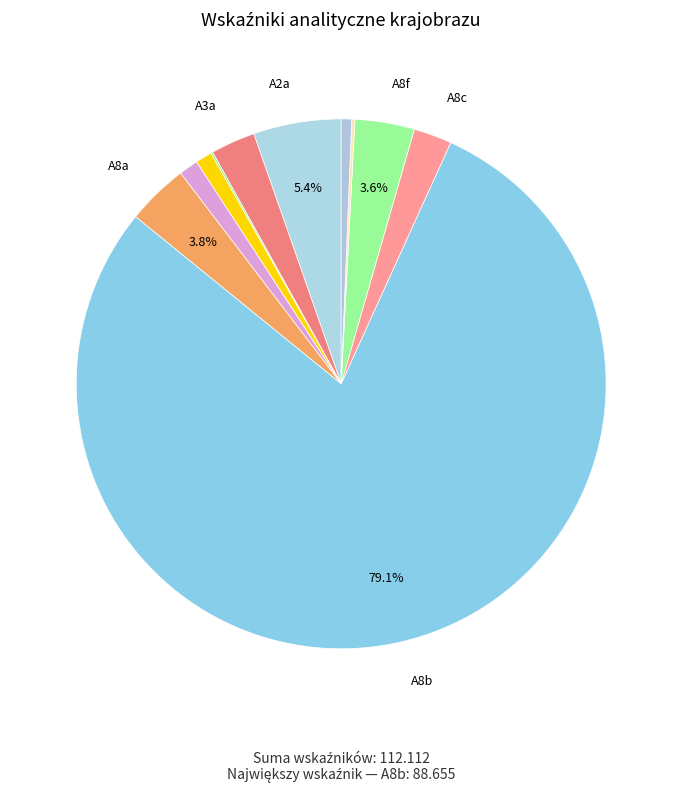

To the nearest percent, what is the difference between the largest and smallest slice percentages?

79%